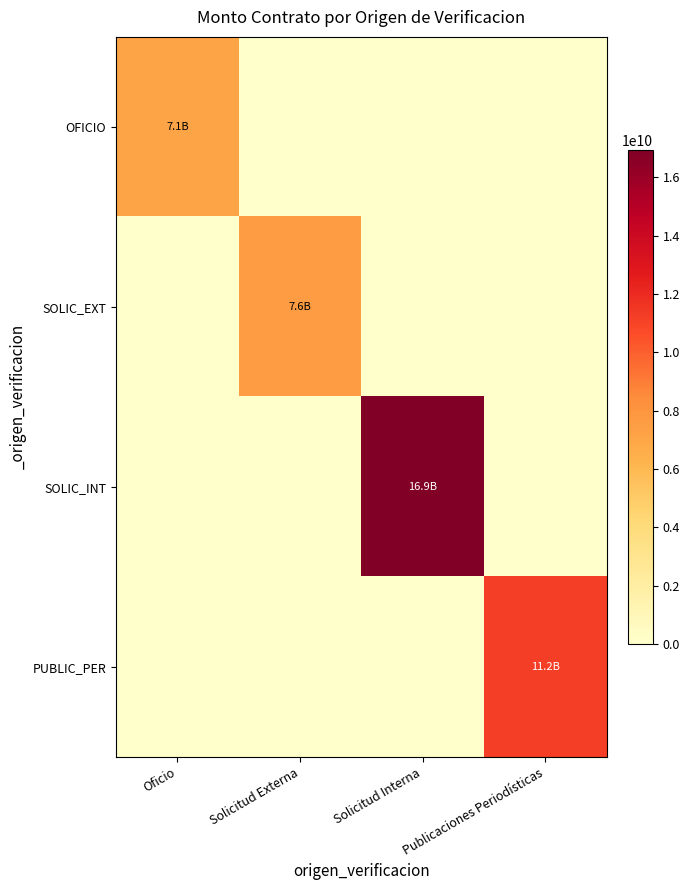

Reading left to right, what are all the values shown in this chart?

OFICIO: Oficio=7073980860	Solicitud Externa=0	Solicitud Interna=0	Publicaciones Periodísticas=0
SOLIC_EXT: Oficio=0	Solicitud Externa=7558246200	Solicitud Interna=0	Publicaciones Periodísticas=0
SOLIC_INT: Oficio=0	Solicitud Externa=0	Solicitud Interna=16938156430	Publicaciones Periodísticas=0
PUBLIC_PER: Oficio=0	Solicitud Externa=0	Solicitud Interna=0	Publicaciones Periodísticas=11237297162